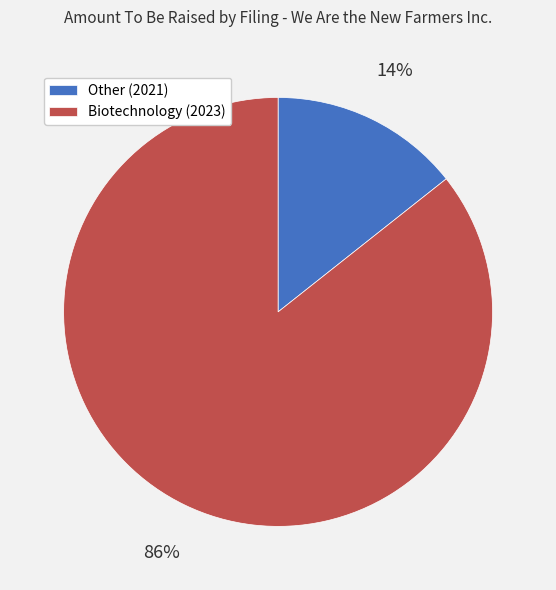

To the nearest percent, what is the combined percentage of Biotechnology (2023) and Other (2021)?

100%